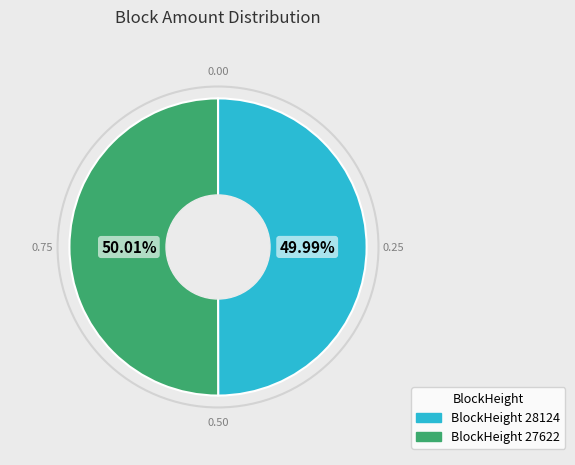

Is there any slice that represents more than half of the pie?

Yes